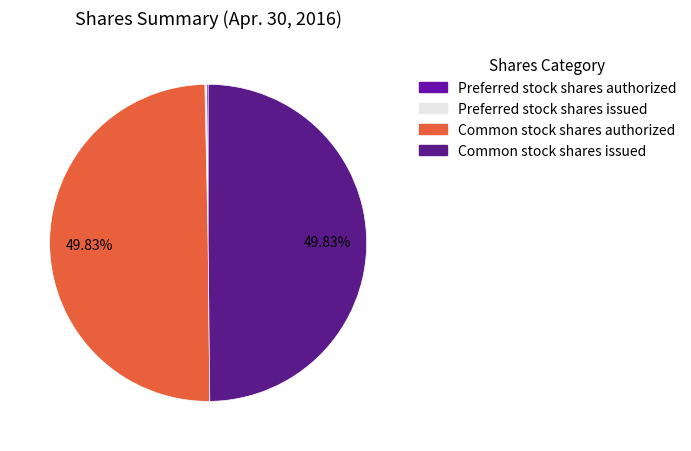

Combined, what portion of the pie is Common stock shares issued and Common stock shares authorized?

99.7%